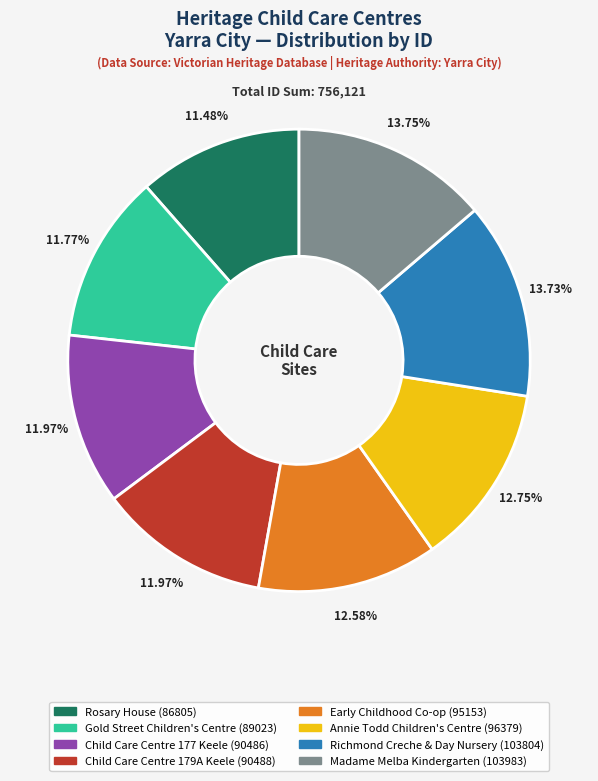

Is there a majority slice in this chart?

No